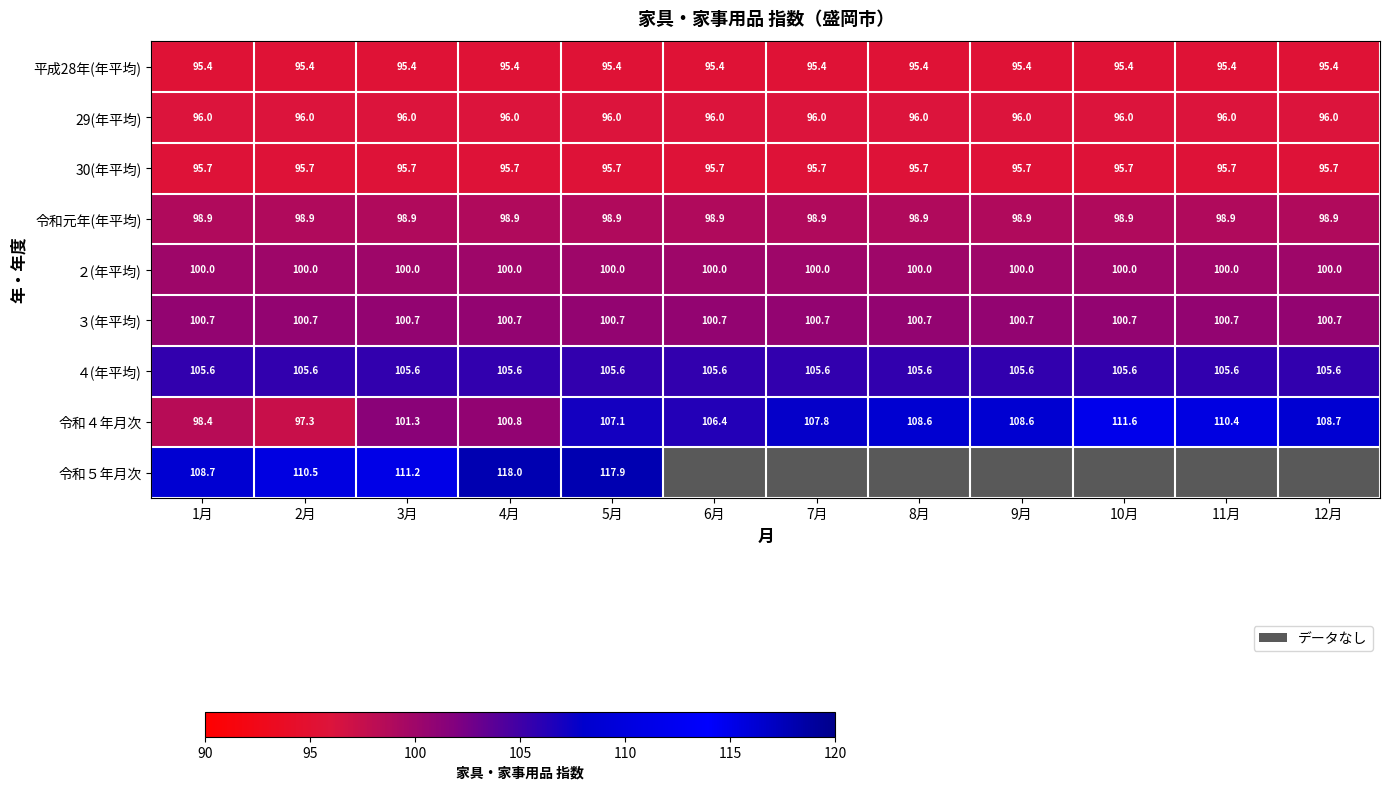

How many series are shown in this chart?

9